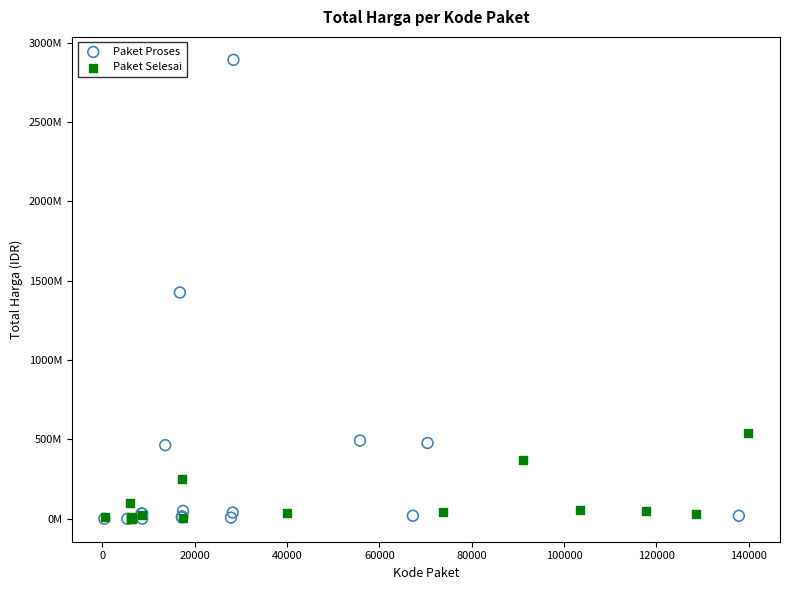

Which series has the widest spread of Y values?

Paket Proses